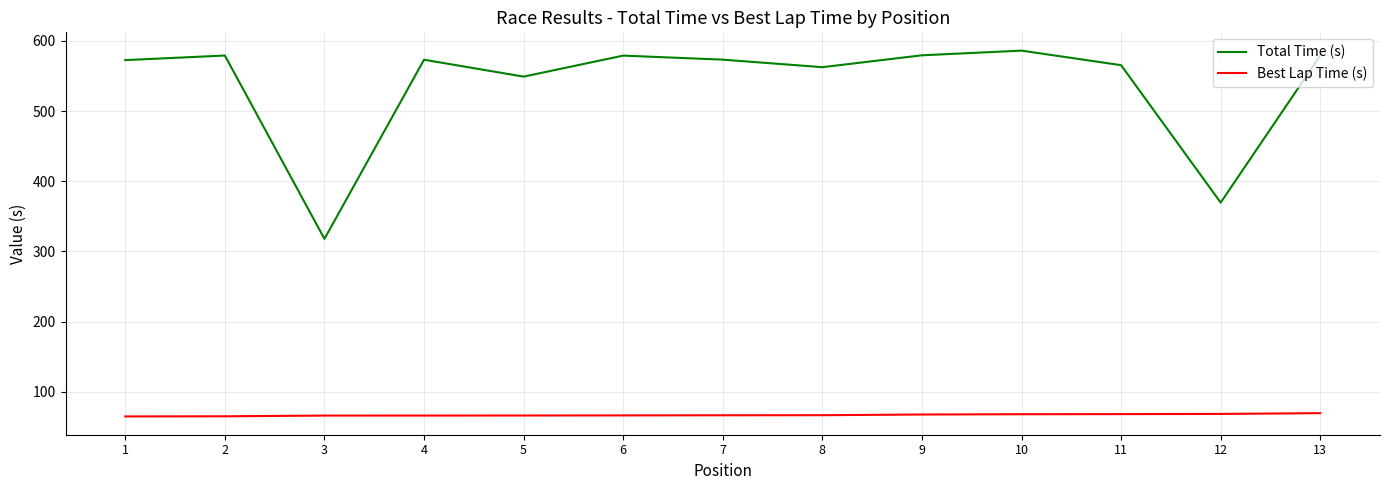

At which label does Total Time (s) first exceed 573?

2